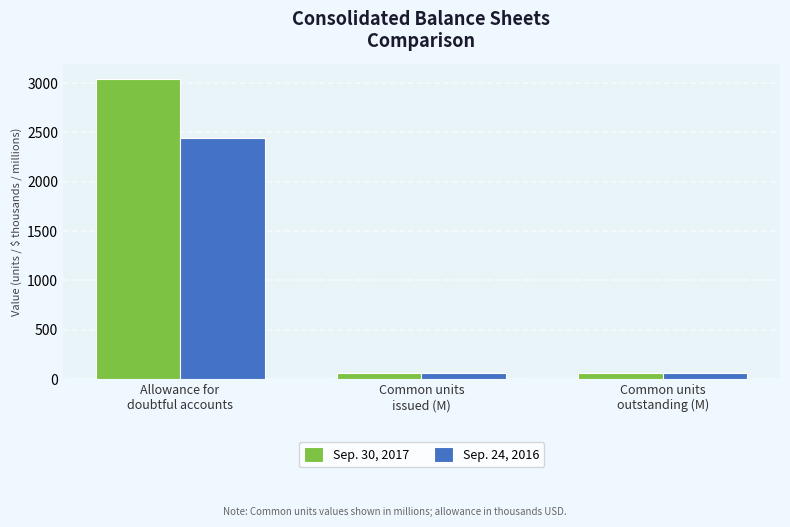

What is the sum of all Sep. 24, 2016 values?

2562.6